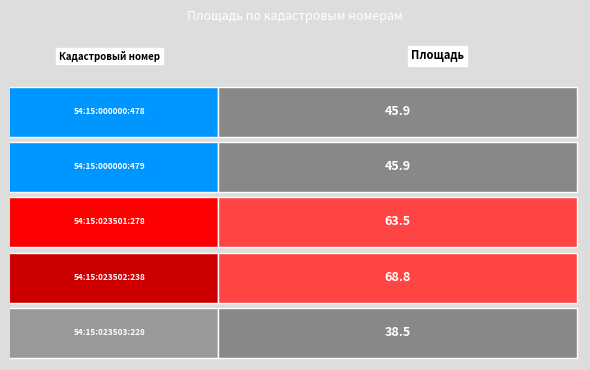

List the labels in order of value, smallest first.

54:15:023503:228, 54:15:000000:478, 54:15:000000:479, 54:15:023501:278, 54:15:023502:238